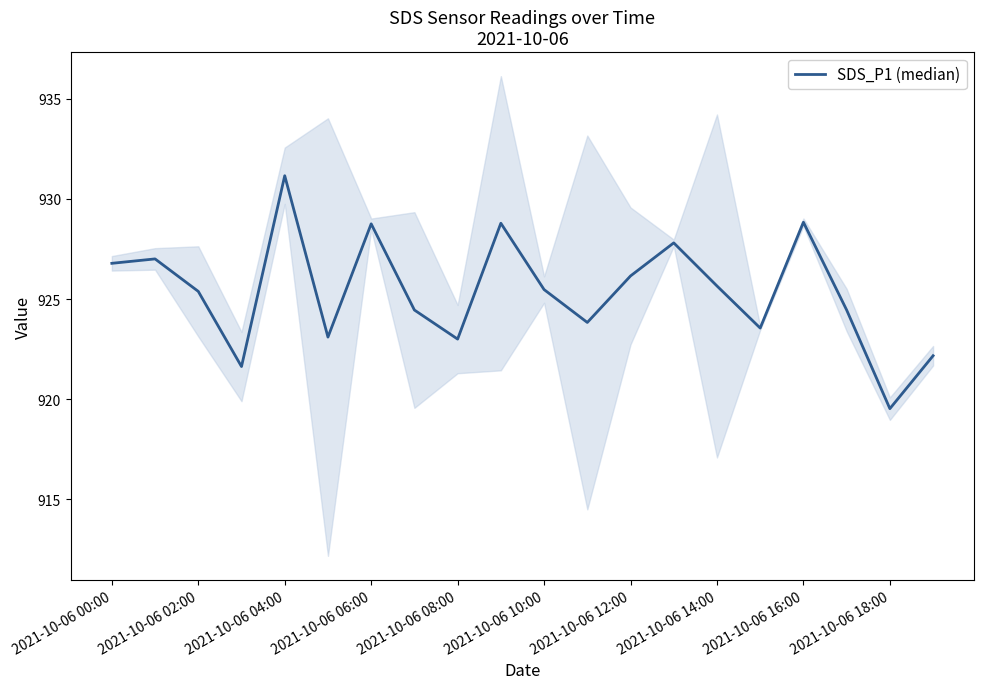

What is the greatest value displayed?

931.1